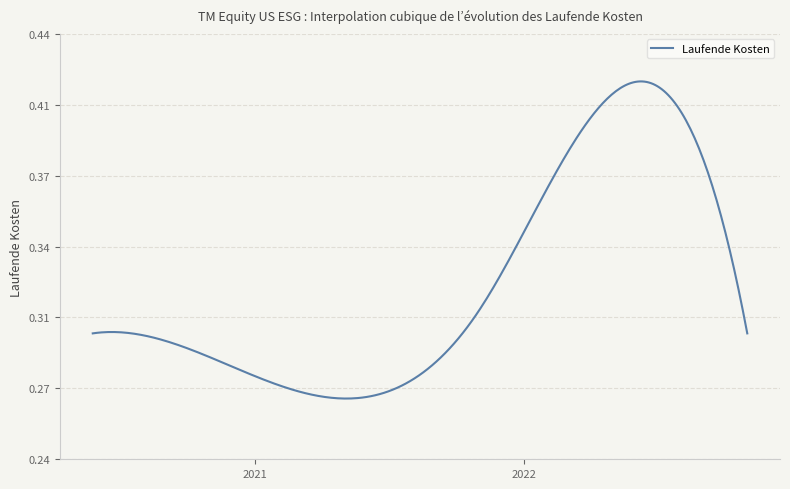

What is the label of the 4th point from the right?

2021-04-30